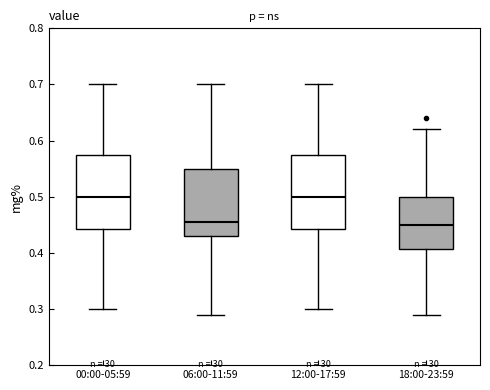

Where is the lower edge of the box for 18:00-23:59 on the y-axis? The values are not printed on the chart, so give them approximately, as read against the axis.

0.41